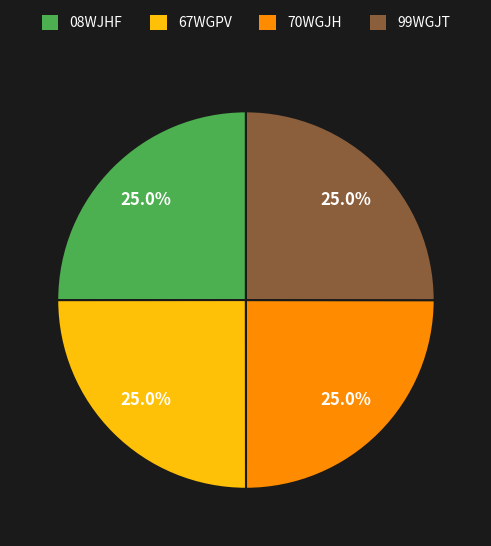

Is there a majority slice in this chart?

No